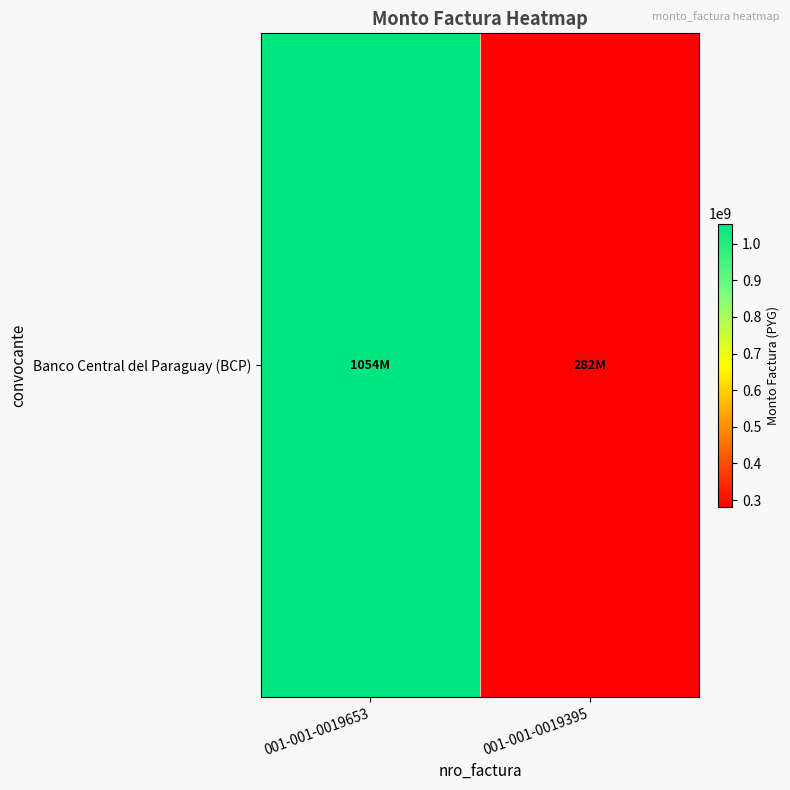

List the labels in order of value, largest first.

001-001-0019653, 001-001-0019395